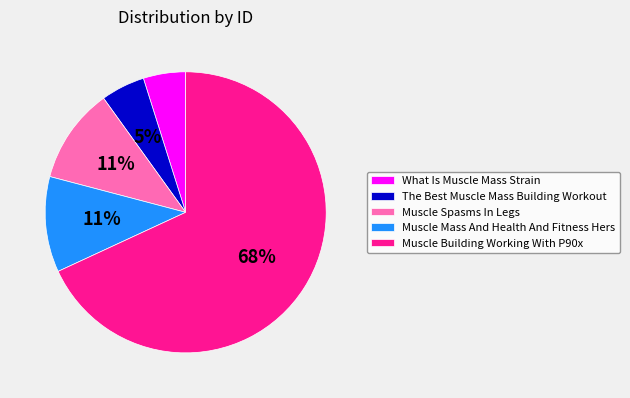

To the nearest percent, what percentage of the pie is Muscle Mass And Health And Fitness Hers?

11%